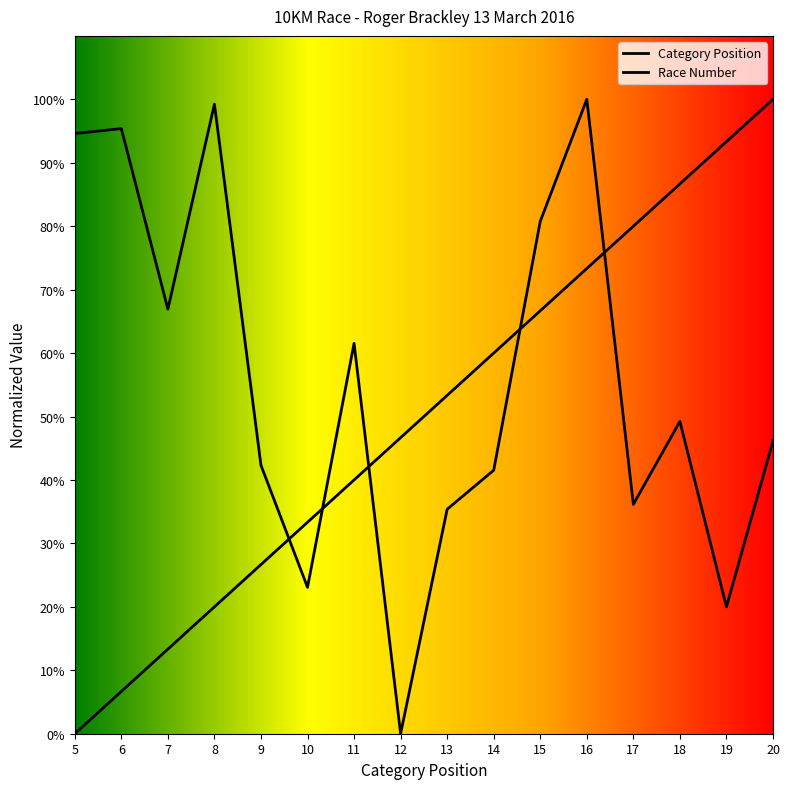

What is the difference between the Race Number values at 12 and 11?

61.5